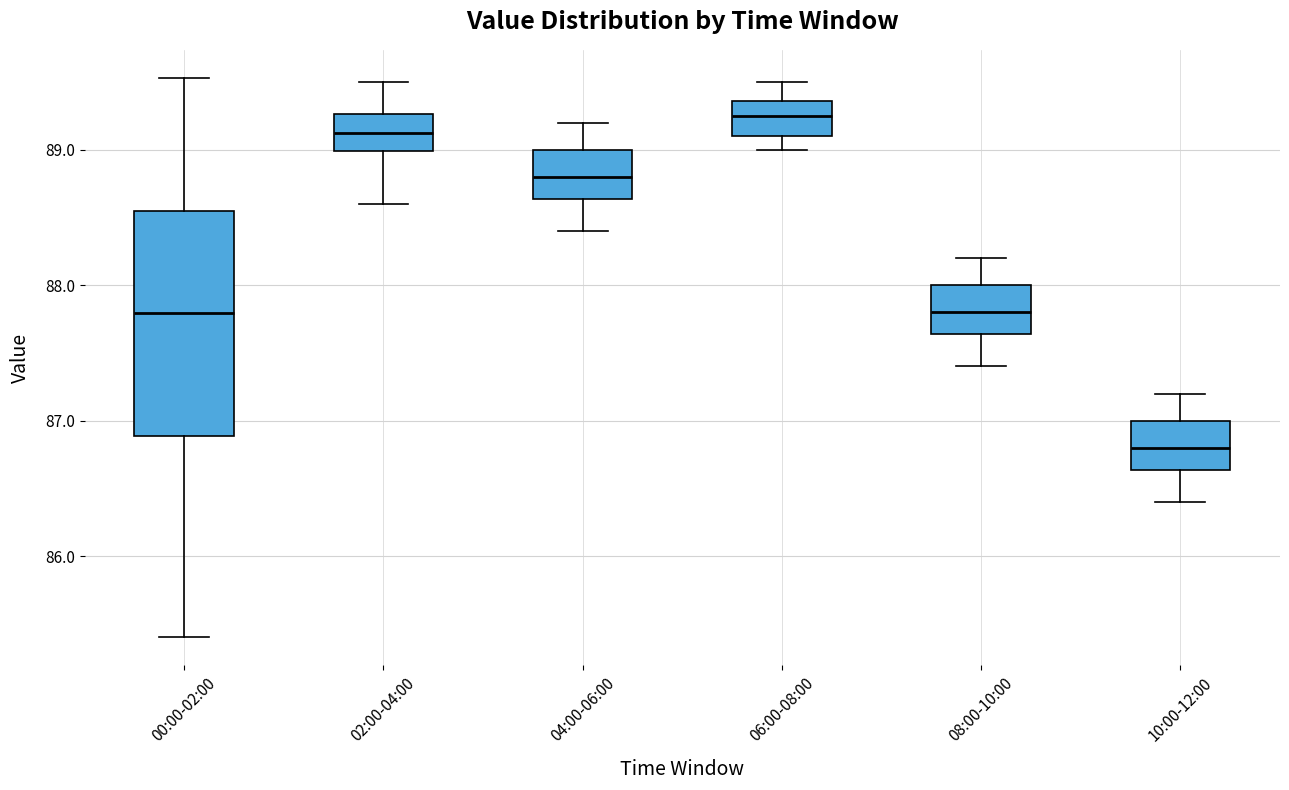

Which box's median line is the highest?

06:00-08:00